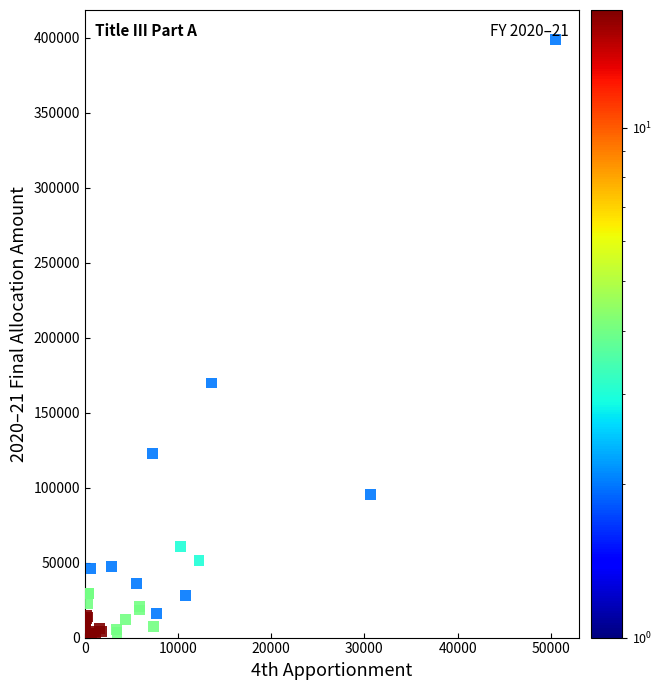

What Y value in the scatter plot is closest to 200597?

169754